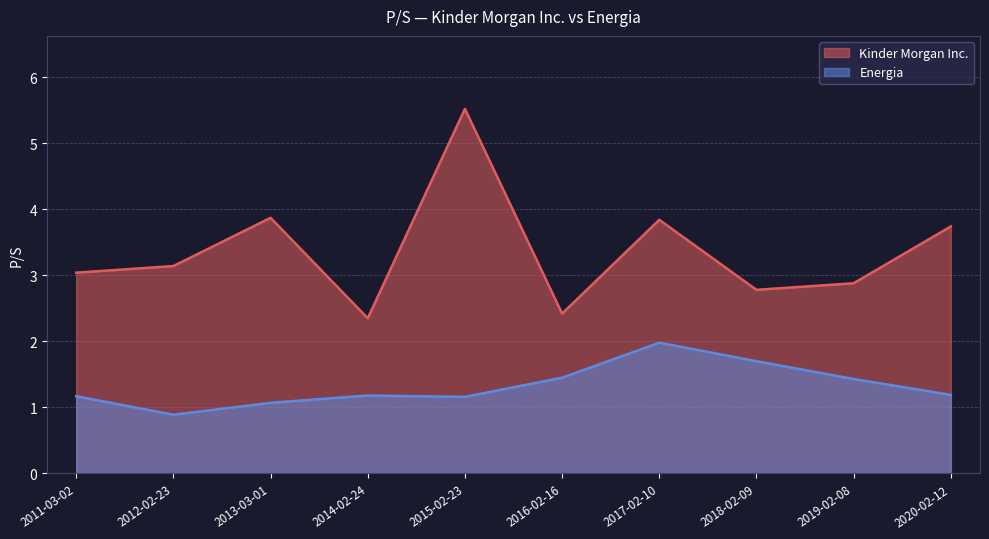

True or false: Energia and Kinder Morgan Inc. cross at least once.

False